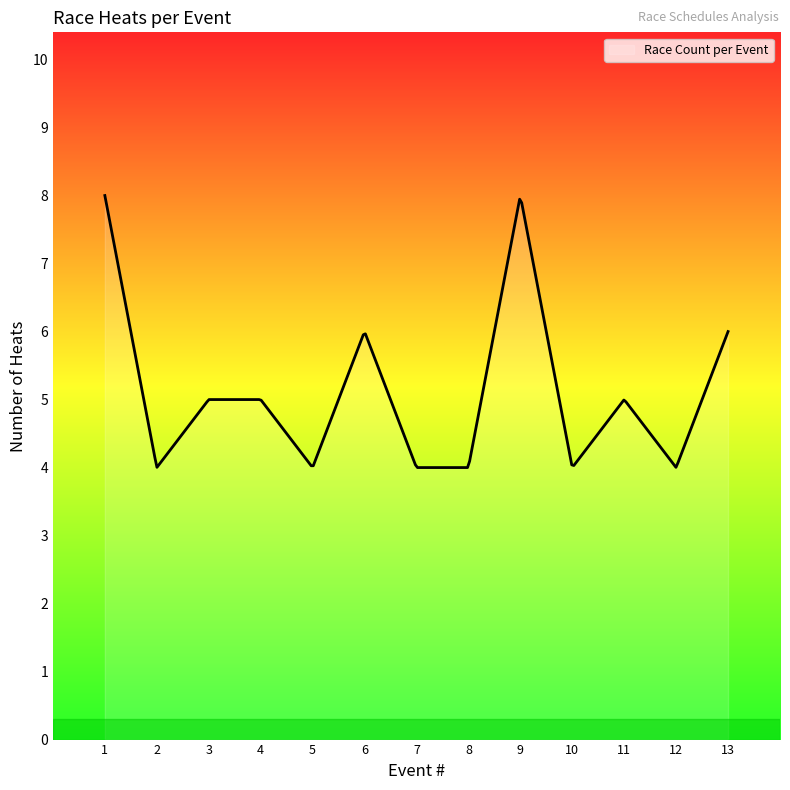

What is the minimum value shown in the chart?

4.0